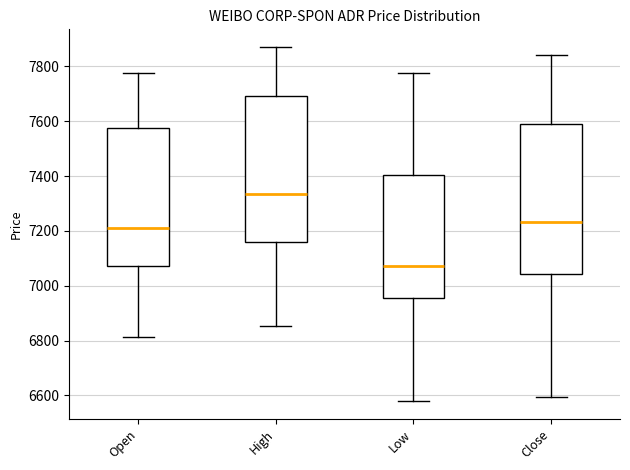

Which box has the lowest median line?

Low